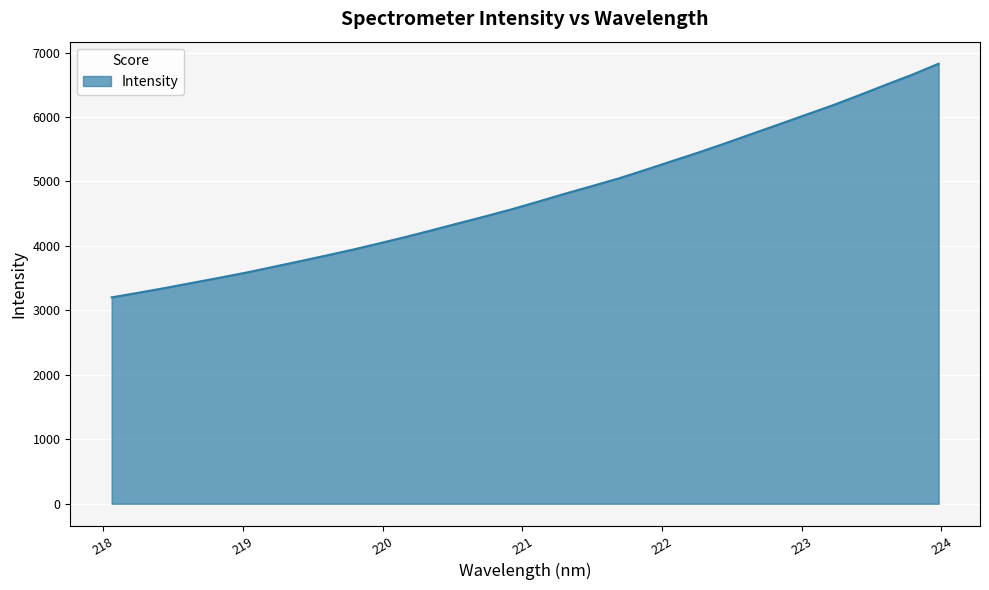

What is the difference between the maximum and minimum values?

3626.2